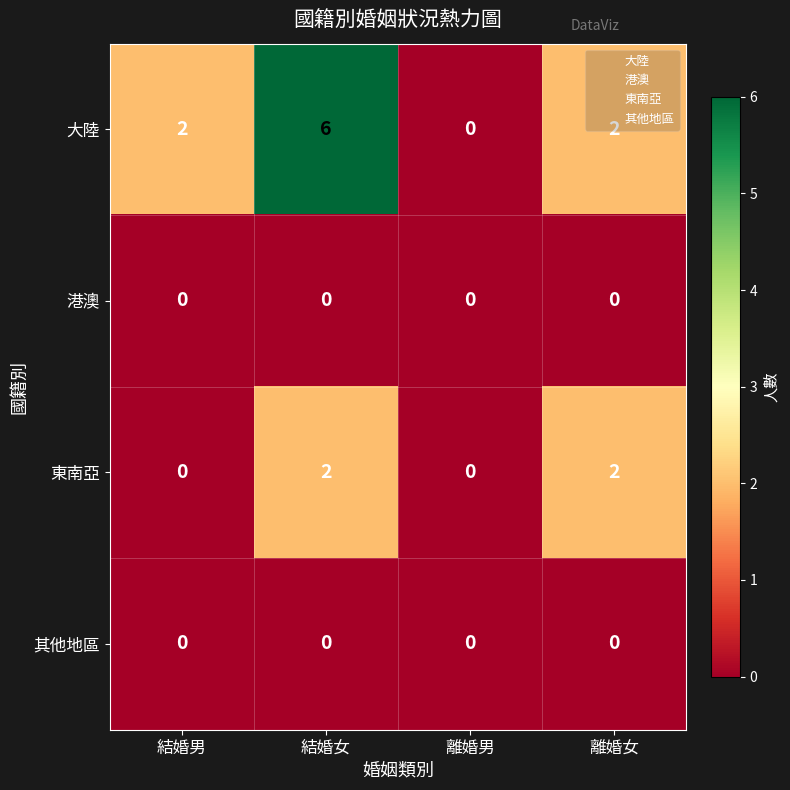

How many 大陸 values are between 2 and 6?

3